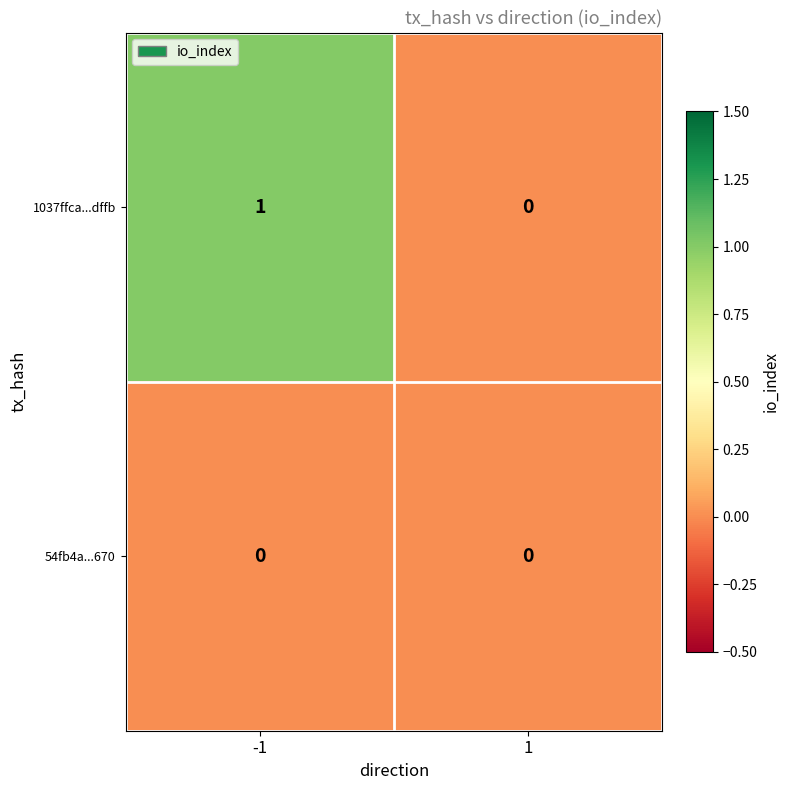

At which category does the chart reach its peak across all series?

-1